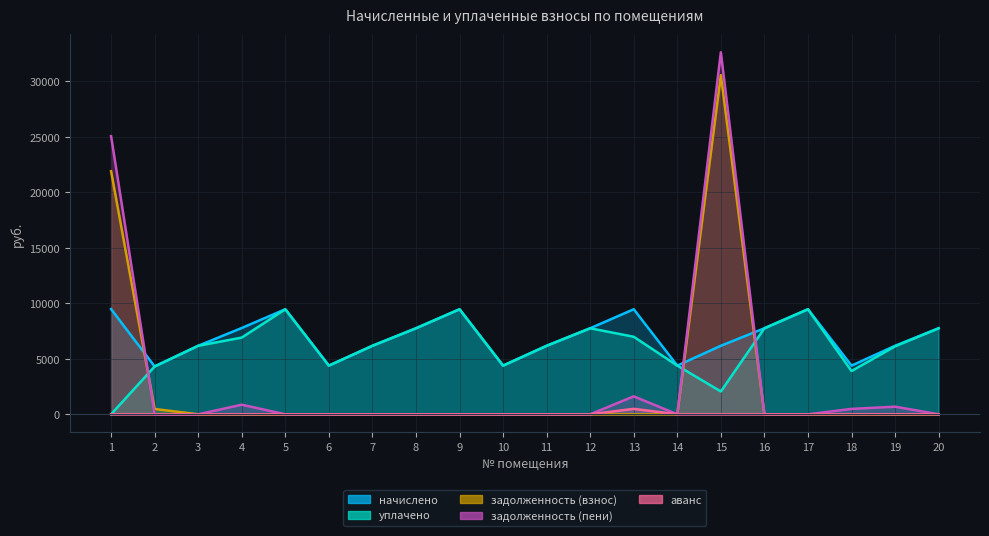

What is the sum of the уплачено values at 7 and 11?

12345.5